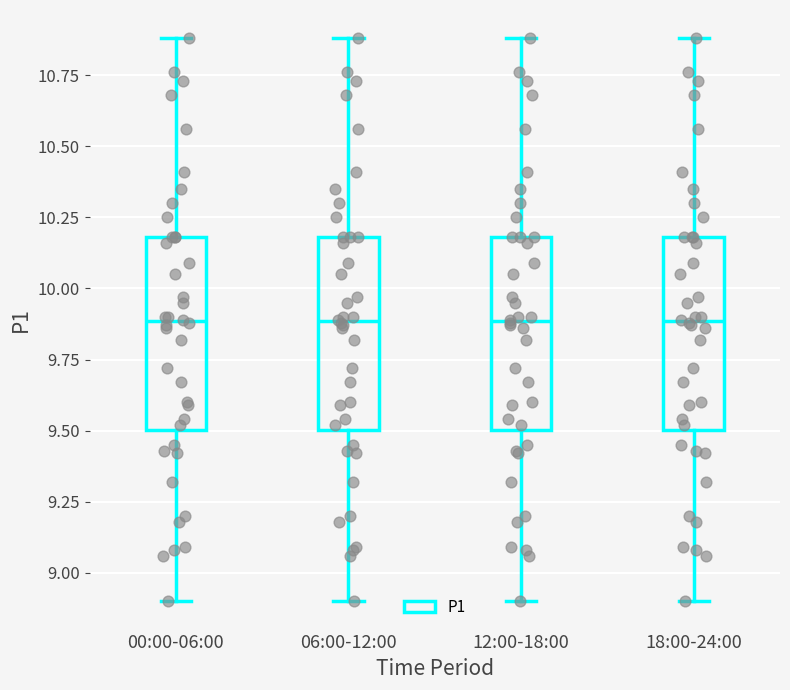

Reading left to right, transcribe this box plot: for each box, give where its median line is, the range the box spans, and where its two whiskers end, as read against the y-axis. The values are not printed on the chart, so give them approximately, as read against the axis.

00:00-06:00: median 9.9, box 9.5 to 10.2, whiskers 8.9 to 10.9
06:00-12:00: median 9.9, box 9.5 to 10.2, whiskers 8.9 to 10.9
12:00-18:00: median 9.9, box 9.5 to 10.2, whiskers 8.9 to 10.9
18:00-24:00: median 9.9, box 9.5 to 10.2, whiskers 8.9 to 10.9